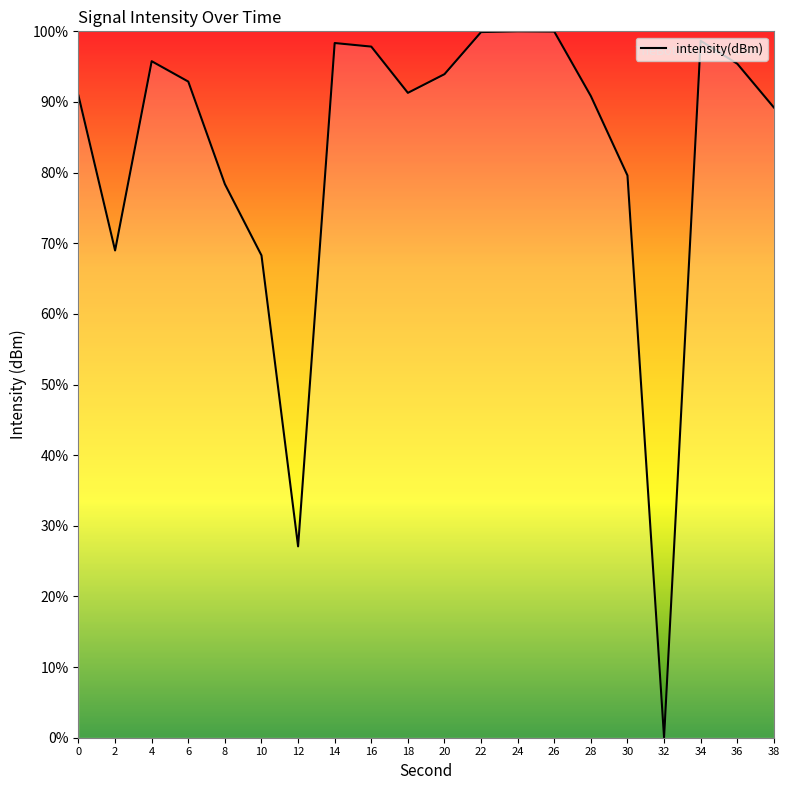

At which category does the data reach its first local peak?

4